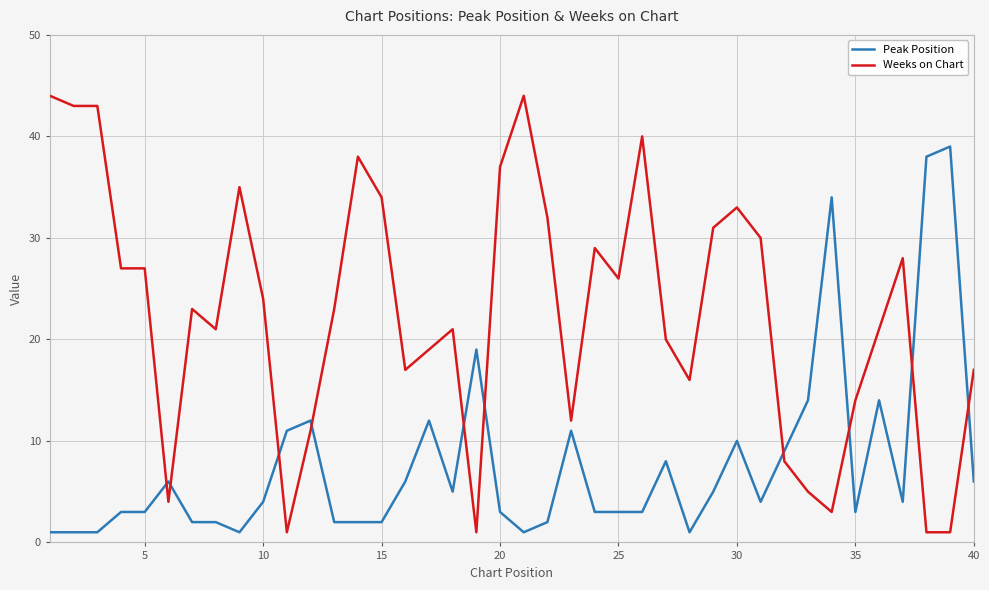

What is the difference between the maximum and minimum values in the Weeks on Chart series?

43